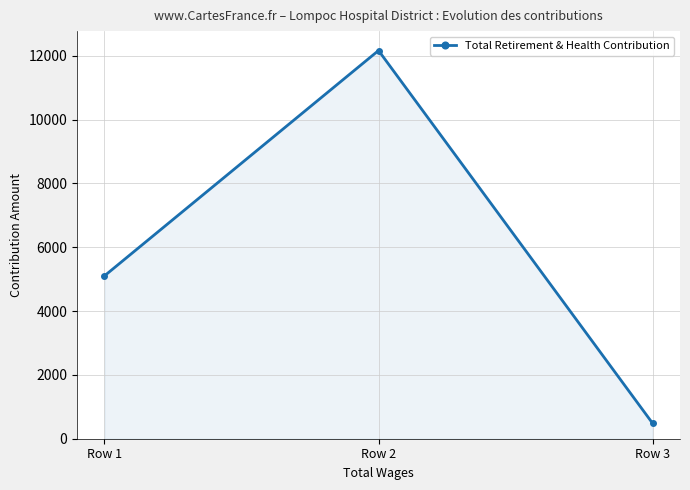

The value at Row 1 is 5103. True or false?

True